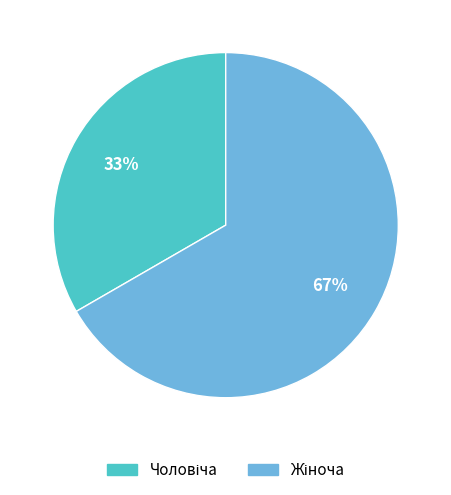

To the nearest percent, what is the average slice percentage?

50%